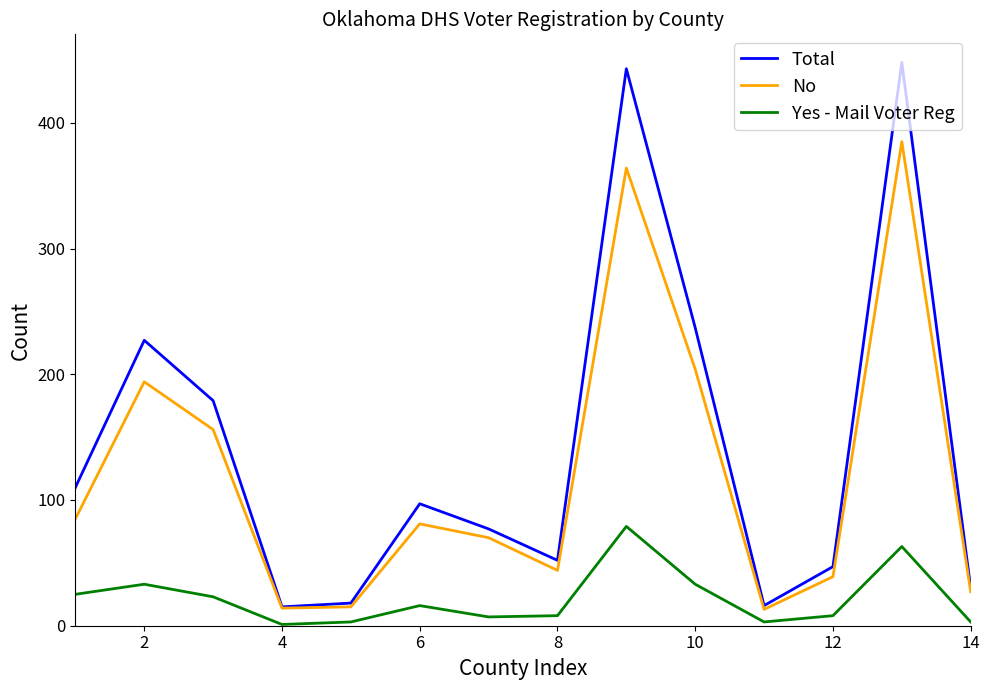

True or false: Yes - Mail Voter Reg has more than 2 points higher than both neighbors.

True